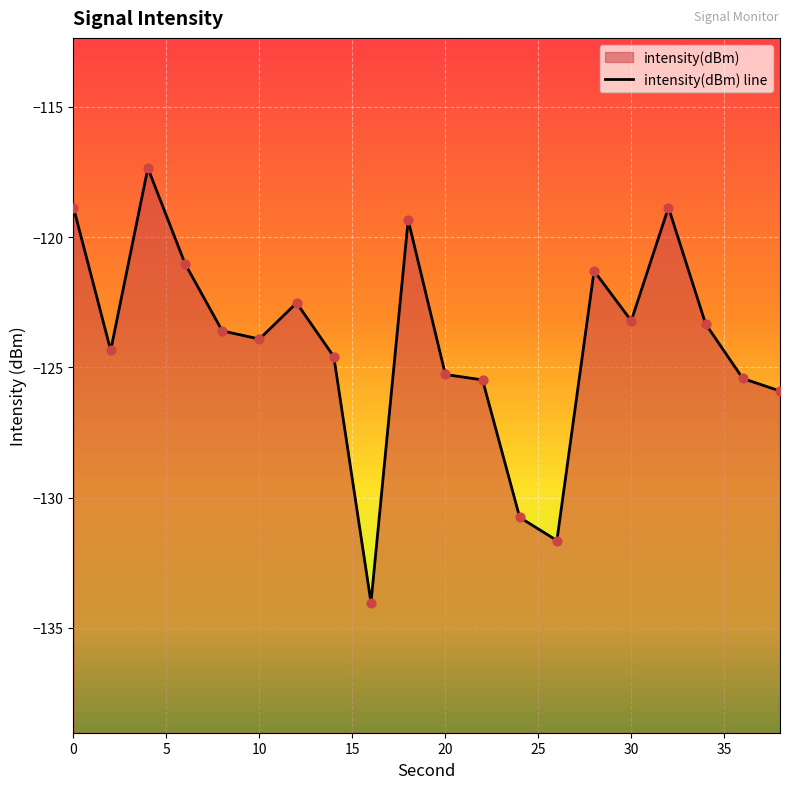

Which has a higher value, 15 or 15?

15